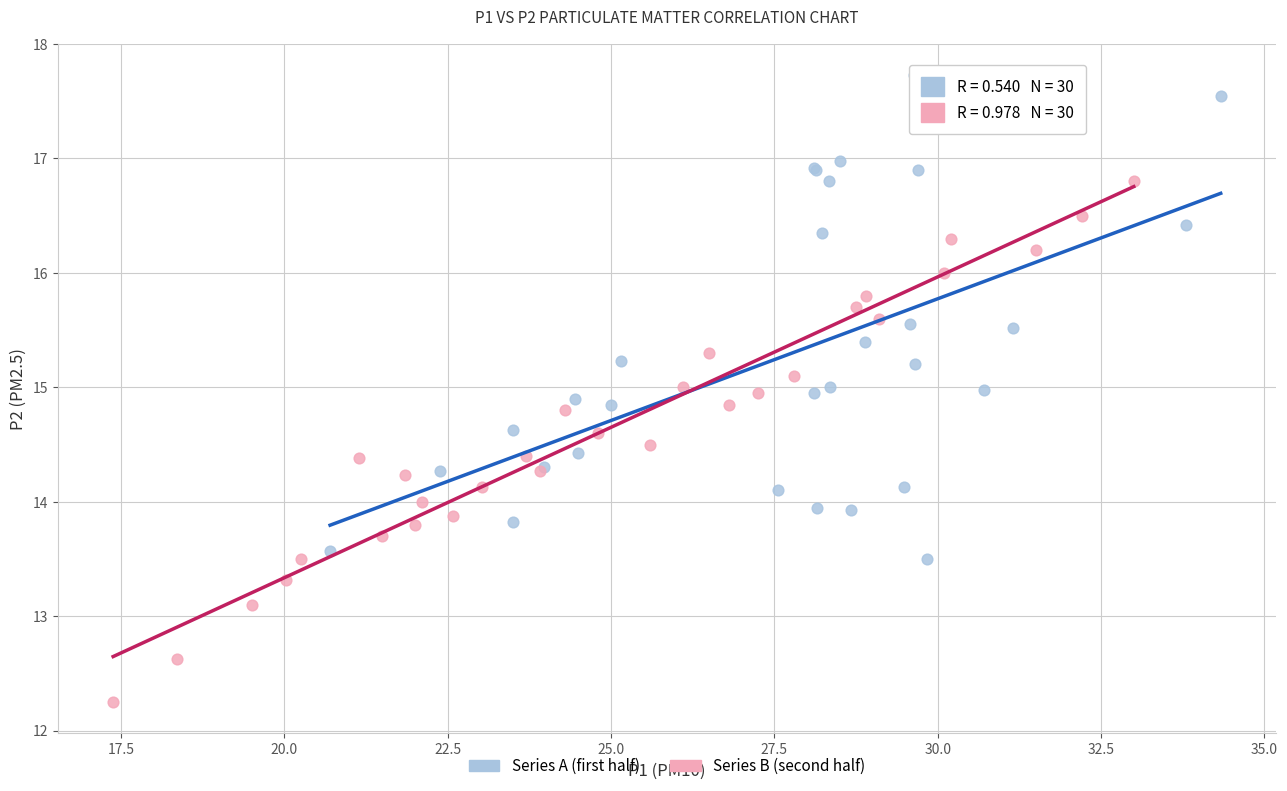

What are all the series names shown in the legend?

Series A (first half), Series B (second half)